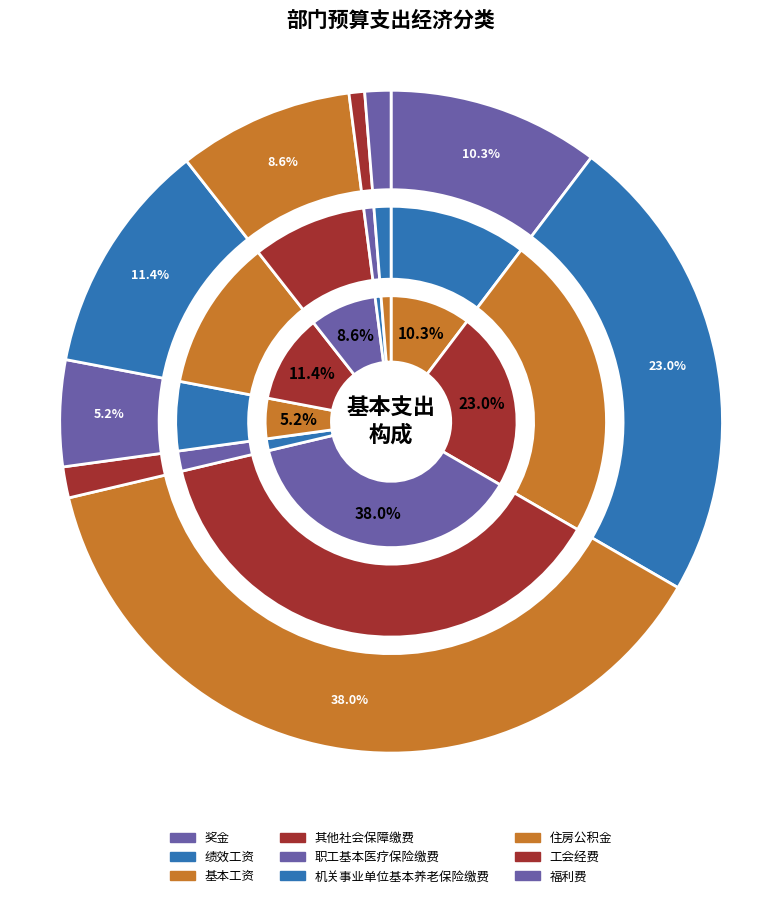

What is the ratio of the value at 奖金 to the value at 福利费?

8.1